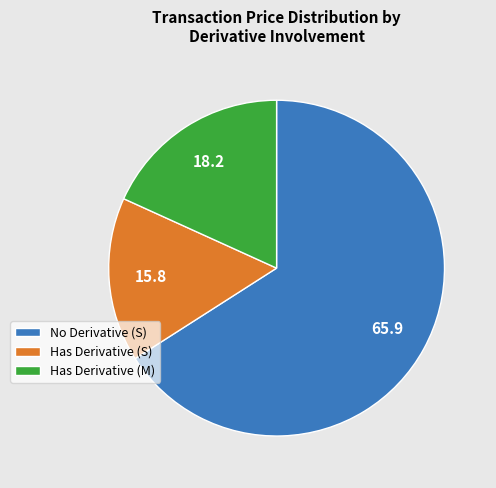

Do Has Derivative (M) and No Derivative (S) together represent more than half of the pie?

Yes